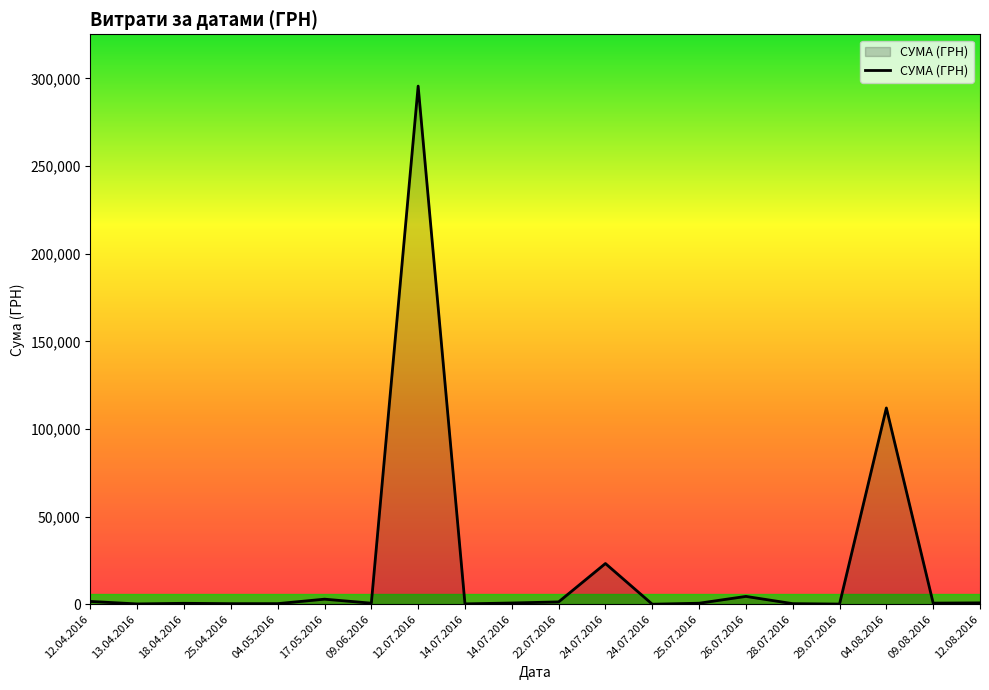

How many lines are shown in the chart?

1